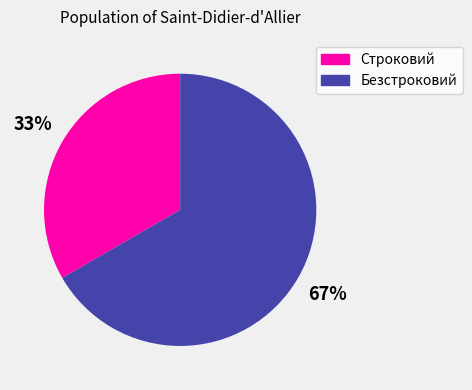

What is the largest slice in the pie chart?

Безстроковий